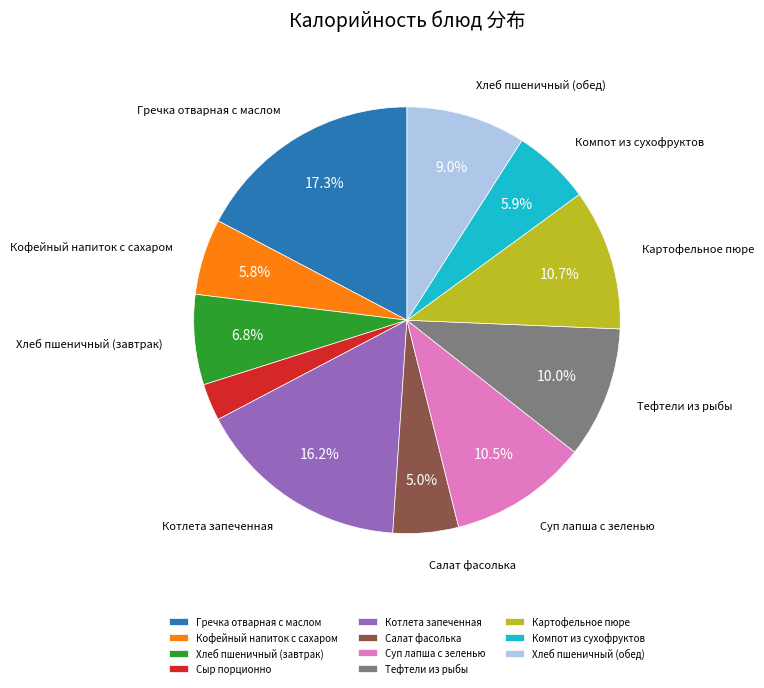

What is the ratio of the value at Хлеб пшеничный (завтрак) to the value at Картофельное пюре?

0.6